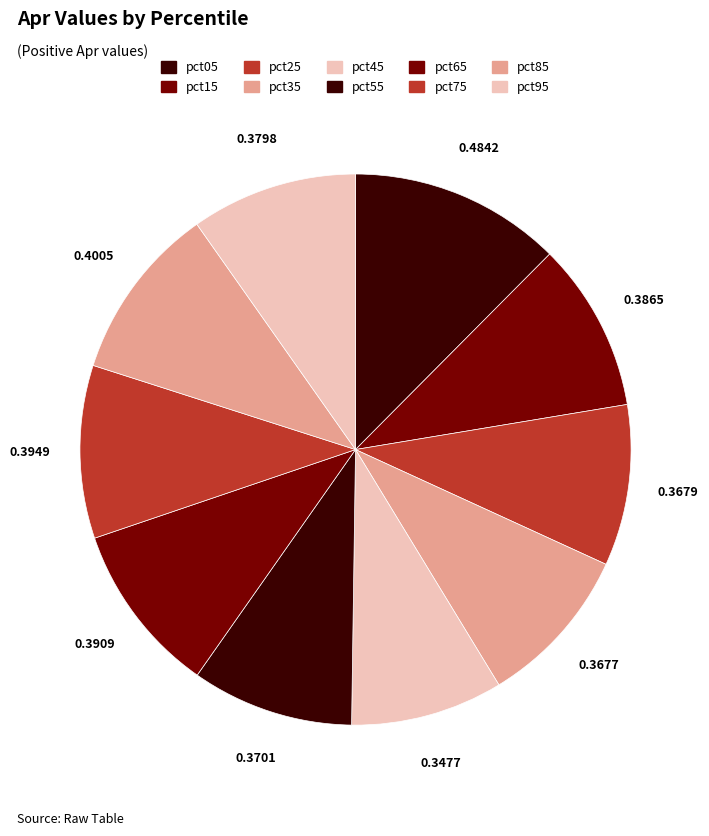

How many slices are in this pie chart?

10